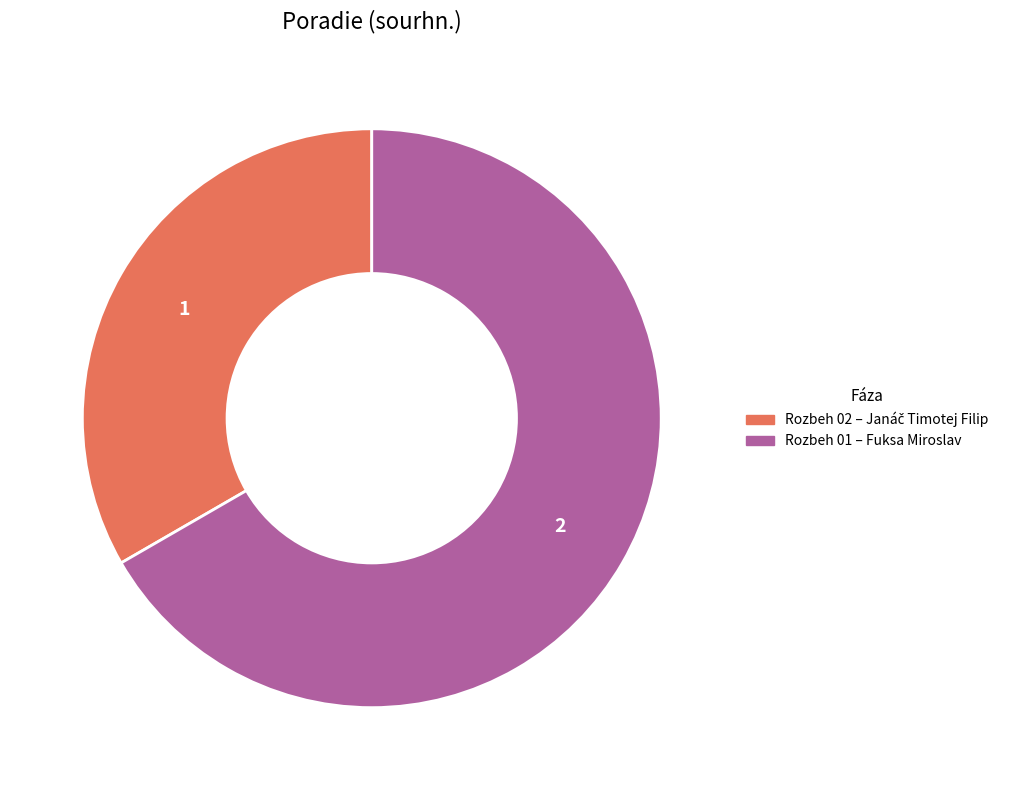

How many segments does this pie chart have?

2